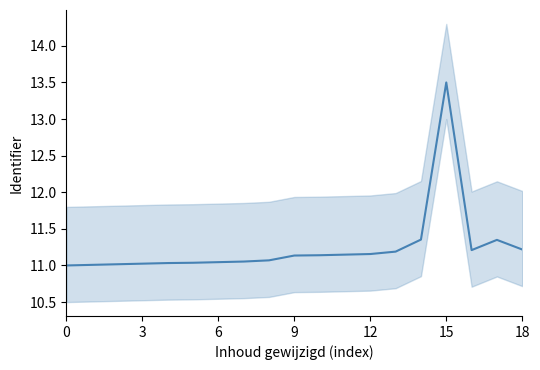

Which has a higher value, 9 or 6?

9